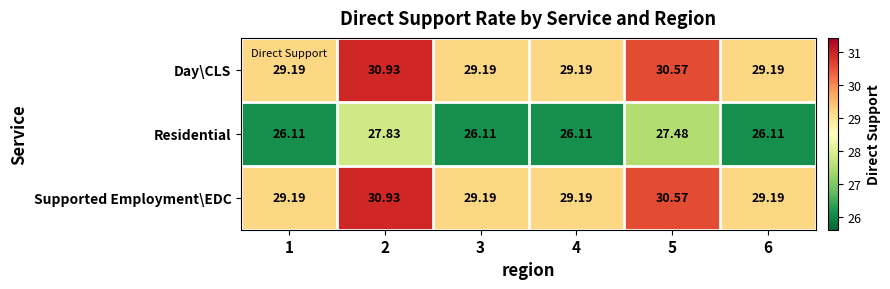

Is the value of Residential at 6 greater than the value of Day\CLS at 4?

No